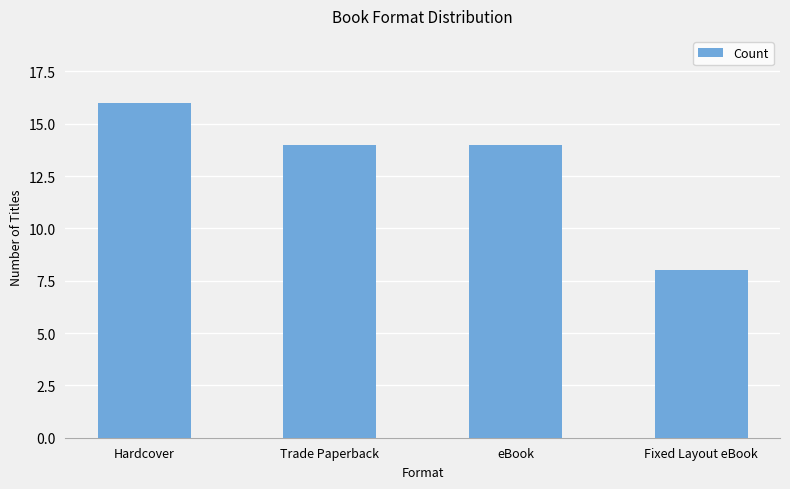

Which category has the lowest value across all series?

Fixed Layout eBook